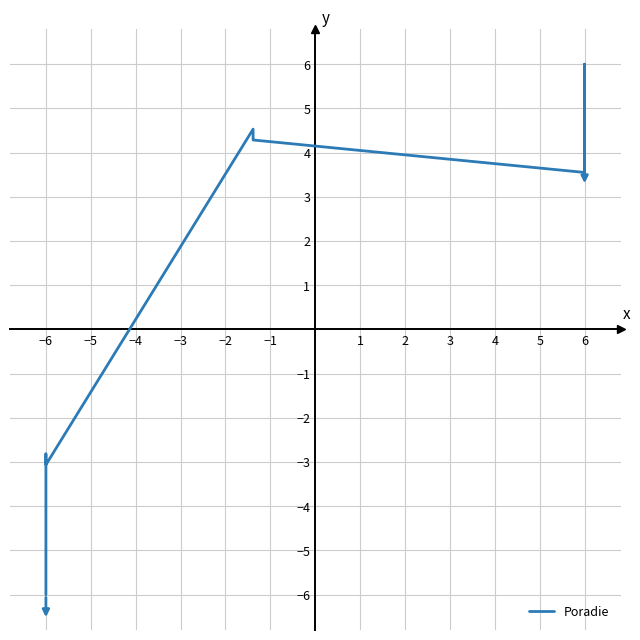

How many distinct data groups are displayed?

1